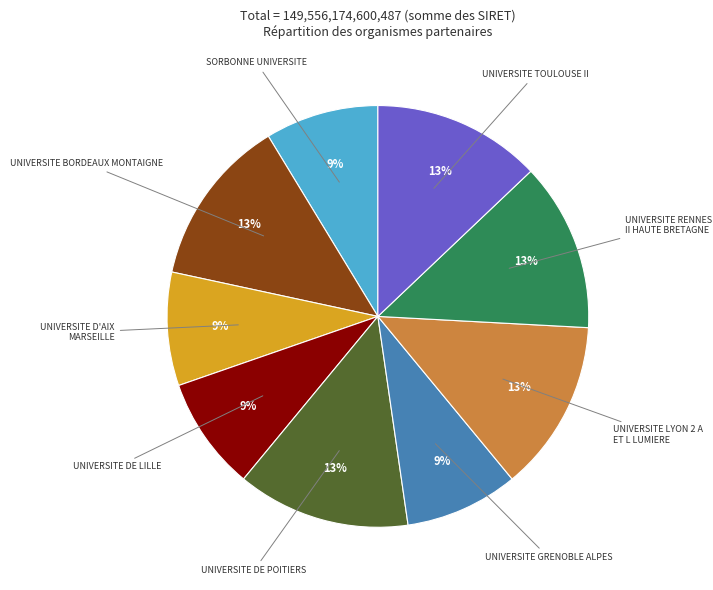

What percentage is the UNIVERSITE LYON 2 A ET L LUMIERE slice, to the nearest percent?

13%